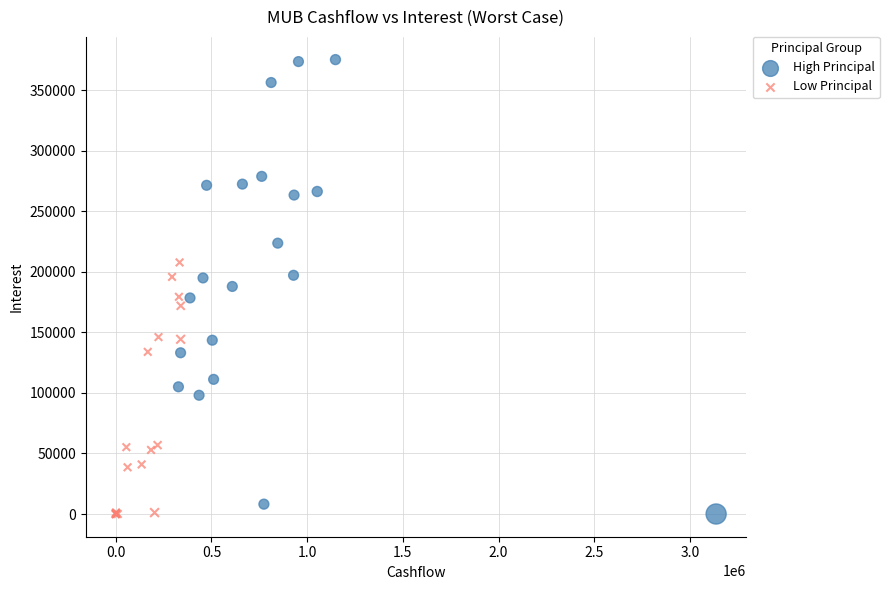

Which series has the widest spread of Y values?

High Principal